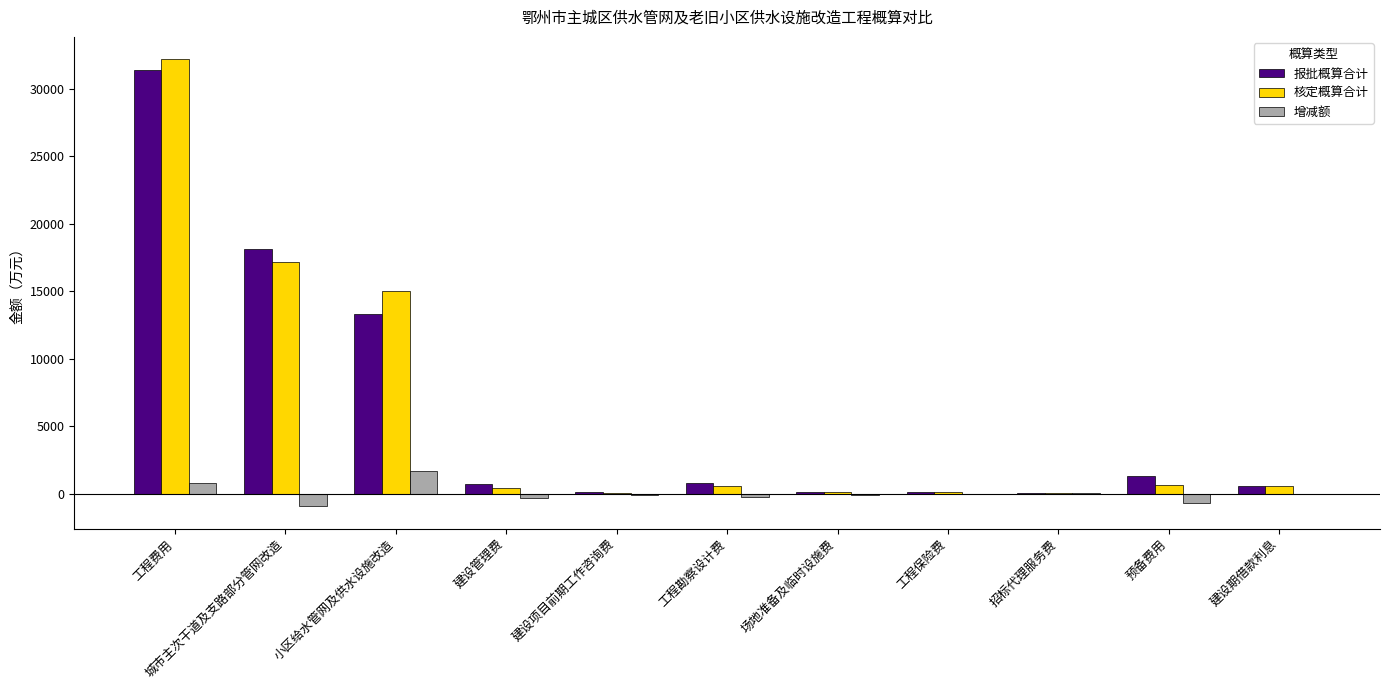

True or false: 增减额 has a value of -1840.5 at 建设期借款利息.

False